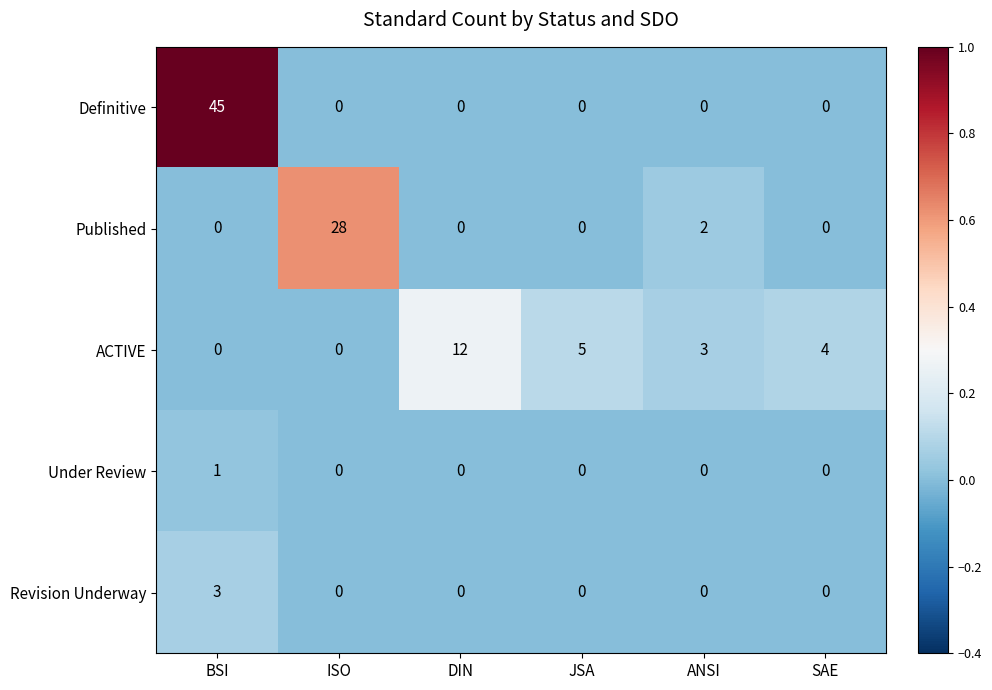

List the series in order of their peak value, lowest first.

Under Review, Revision Underway, ACTIVE, Published, Definitive